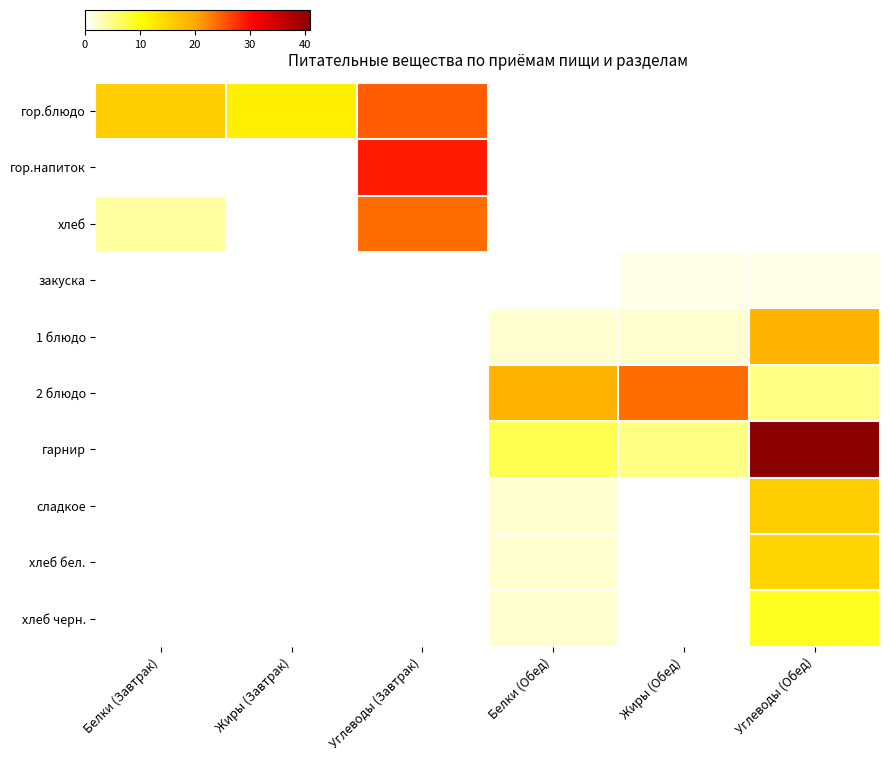

Which label corresponds to the largest value in the chart?

Углеводы (Обед)